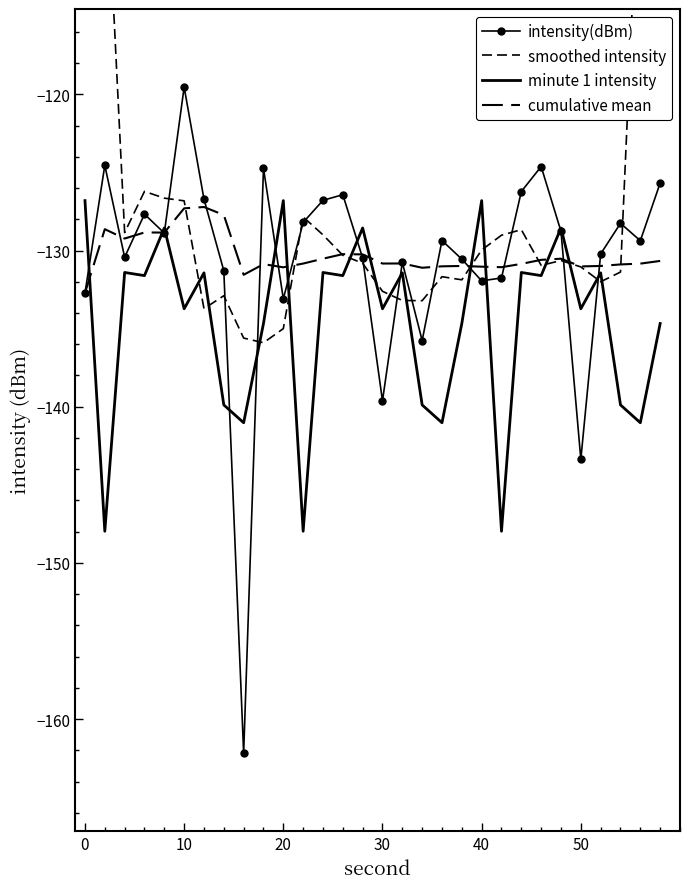

What is the sum of all intensity(dBm) values?

-3920.0